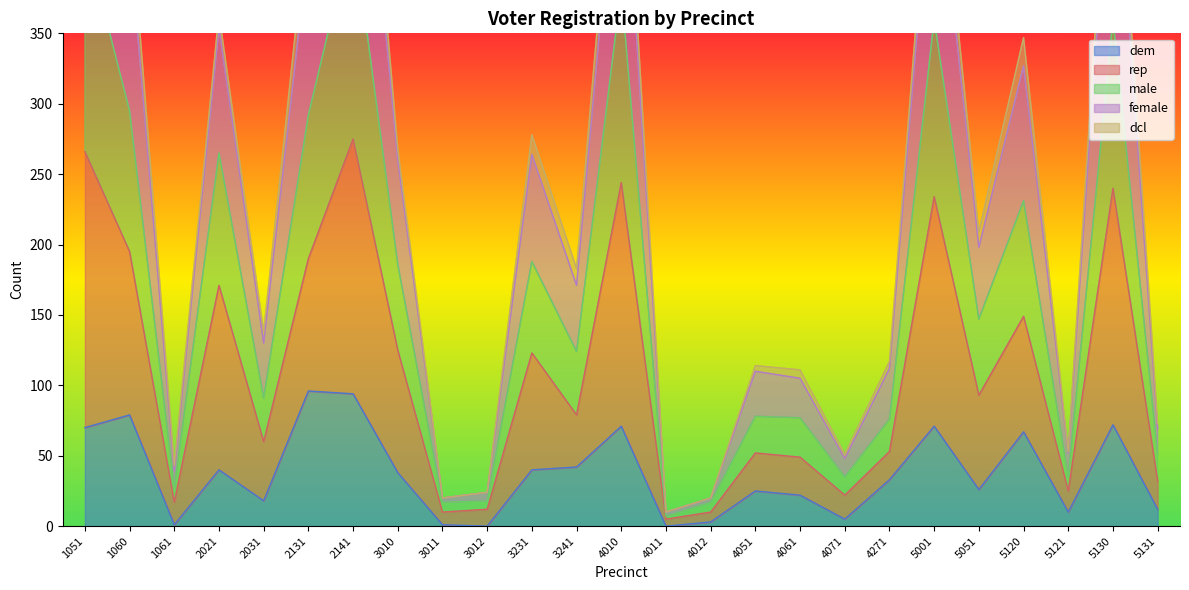

Which label corresponds to the smallest value in the chart?

3012